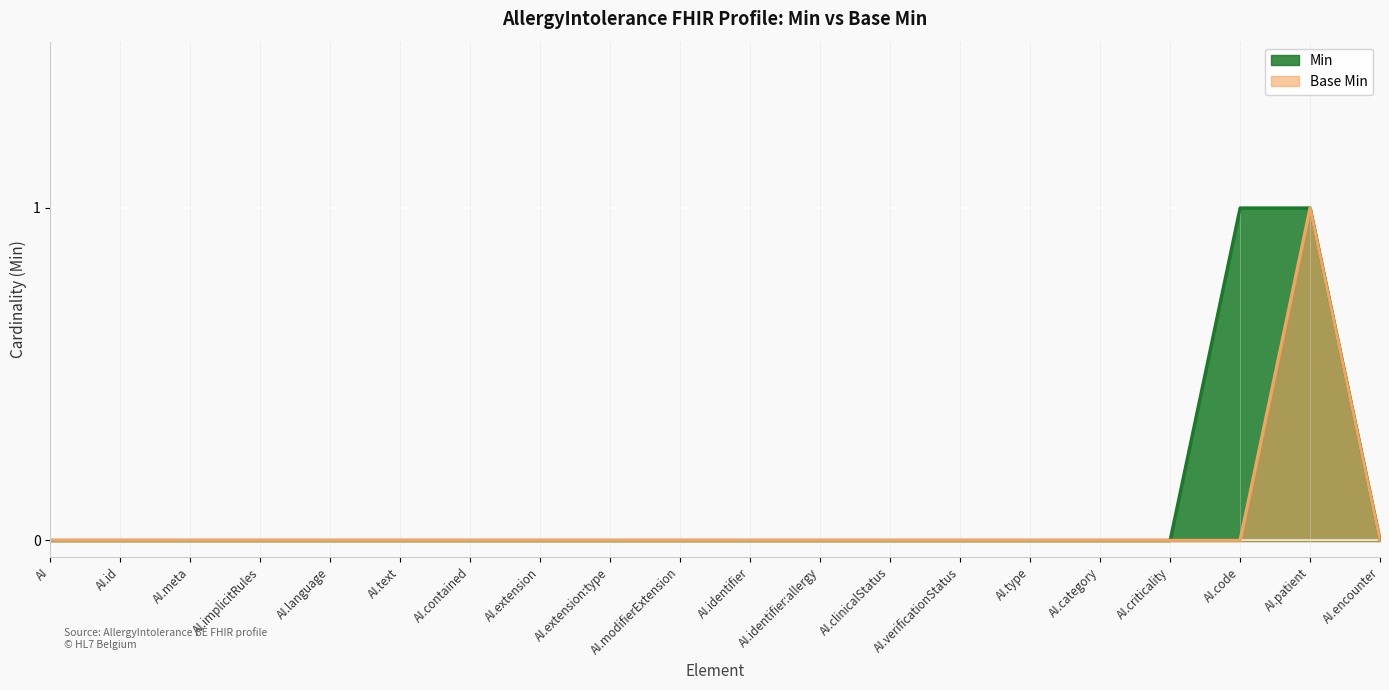

What is the label of the 3rd point from the left?

AI.meta